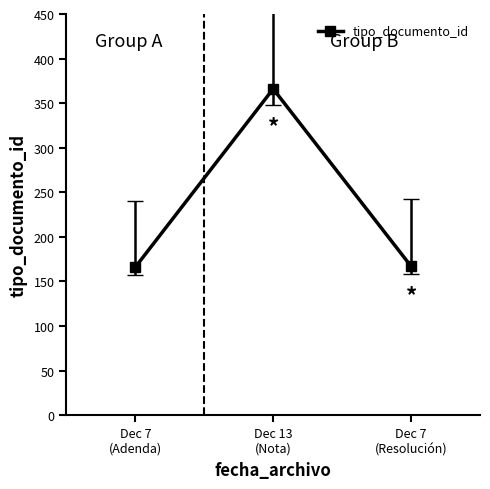

What is the value of the 2nd point from the left?

366